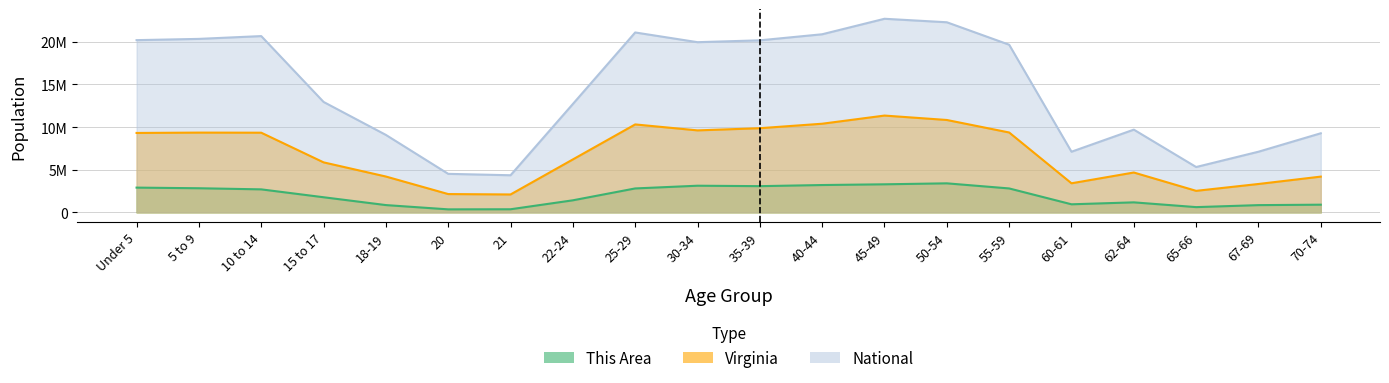

How many lines are shown in the chart?

3